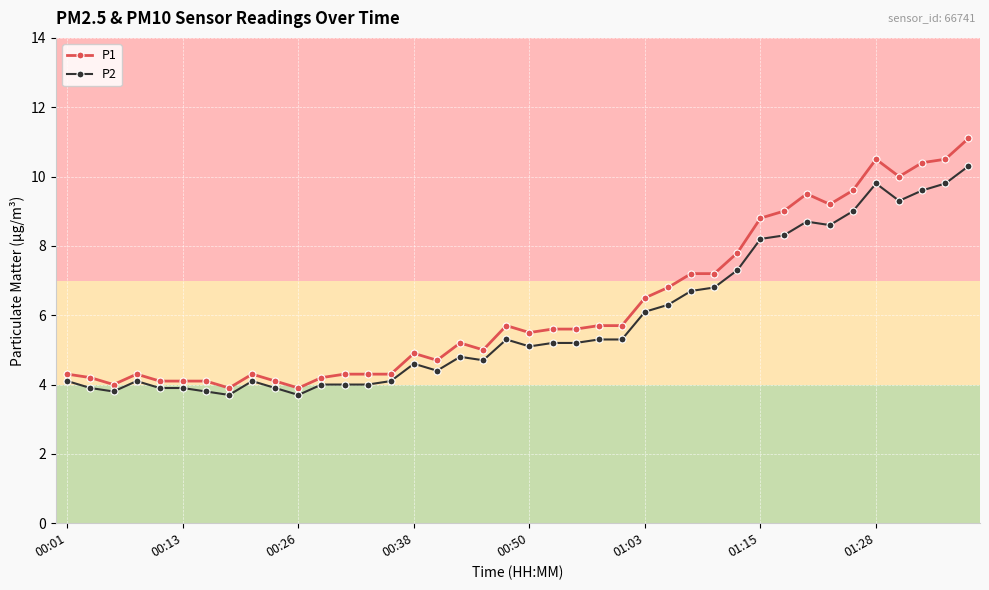

What is the difference between the second highest and second lowest values in the P1 series?

6.6